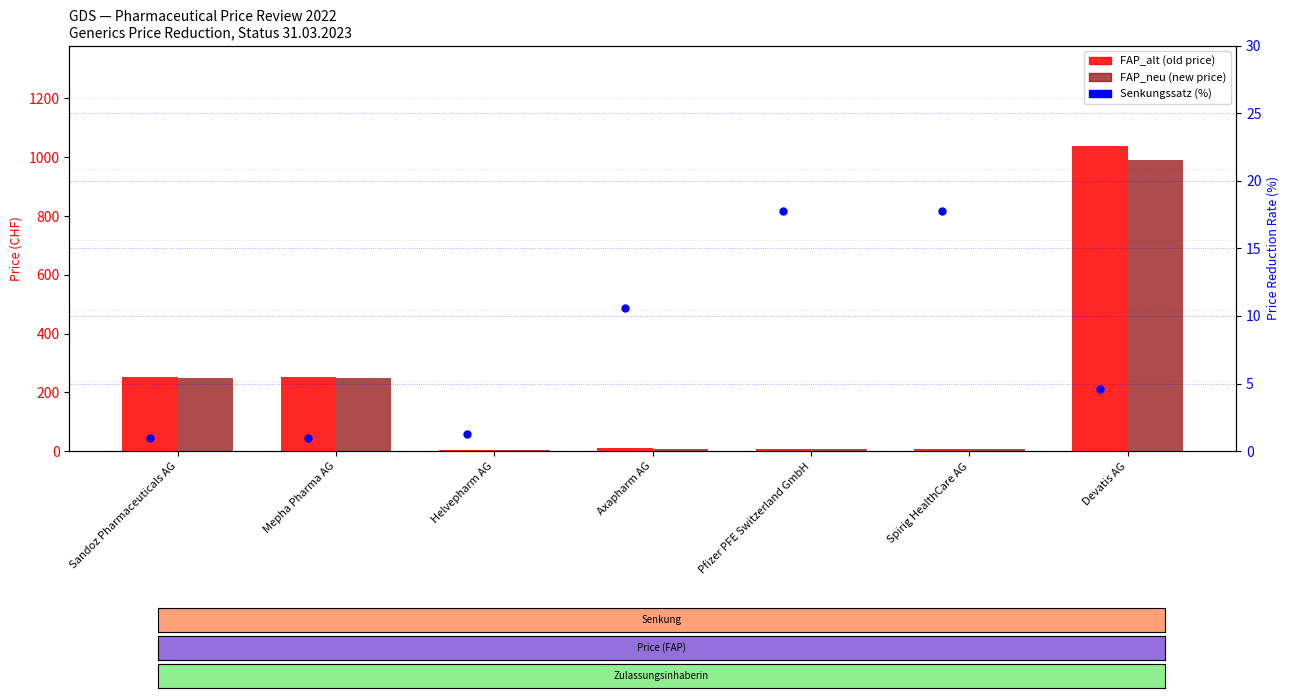

What are all the series names shown in the legend?

FAP_alt (old), FAP_neu (new), Senkungssatz (%)